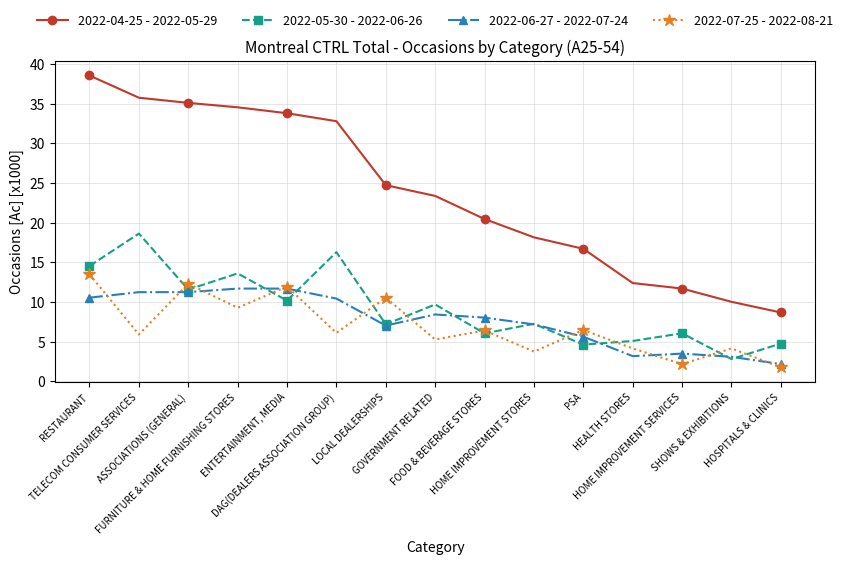

Which series has the widest spread of values?

2022-04-25 - 2022-05-29